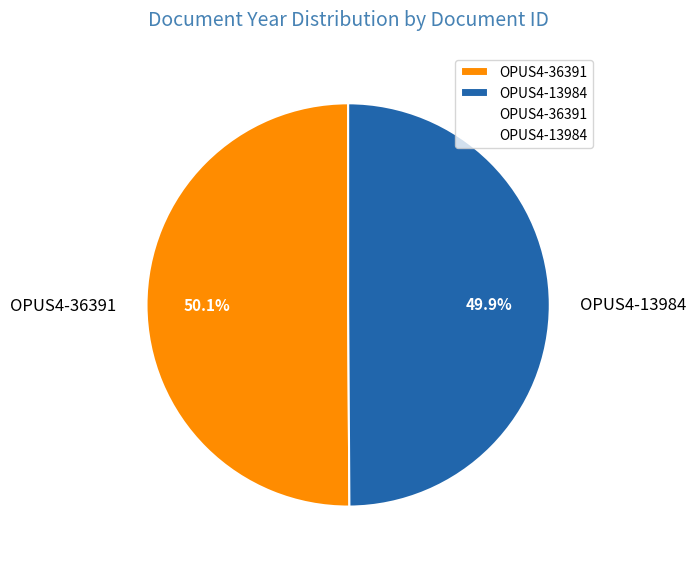

Is there a majority slice in this chart?

Yes